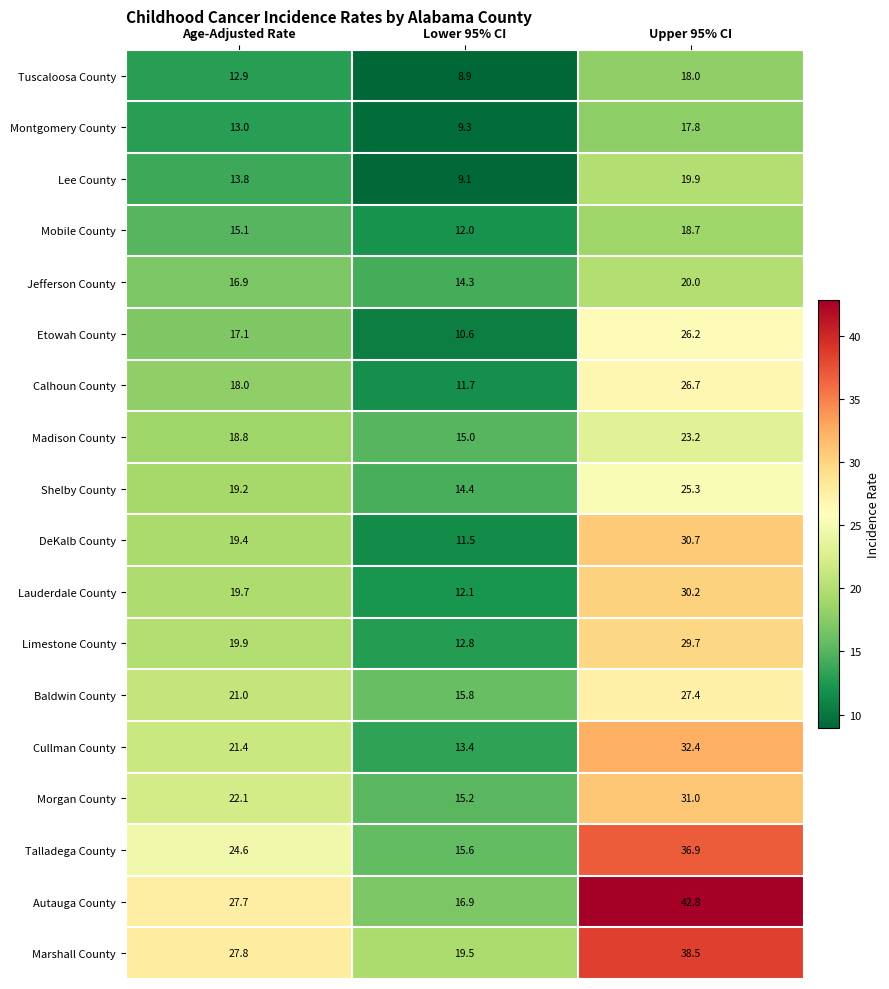

What is the difference between the maximum and minimum values in the DeKalb County series?

19.2